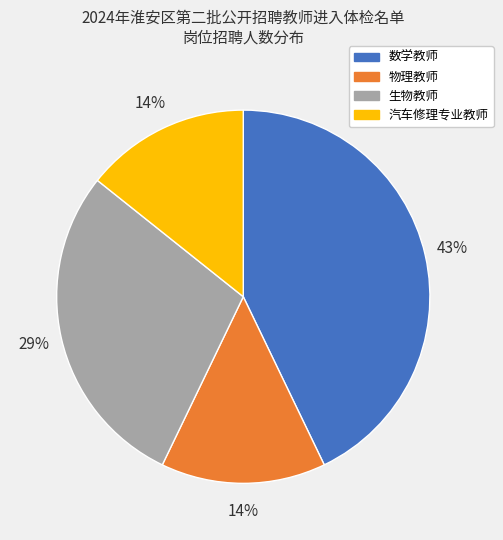

To the nearest percent, what is the combined percentage of 数学教师 and 物理教师?

57%